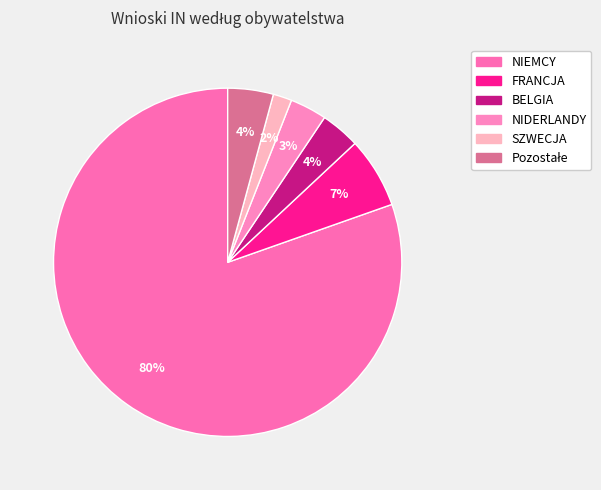

What is the majority slice?

NIEMCY